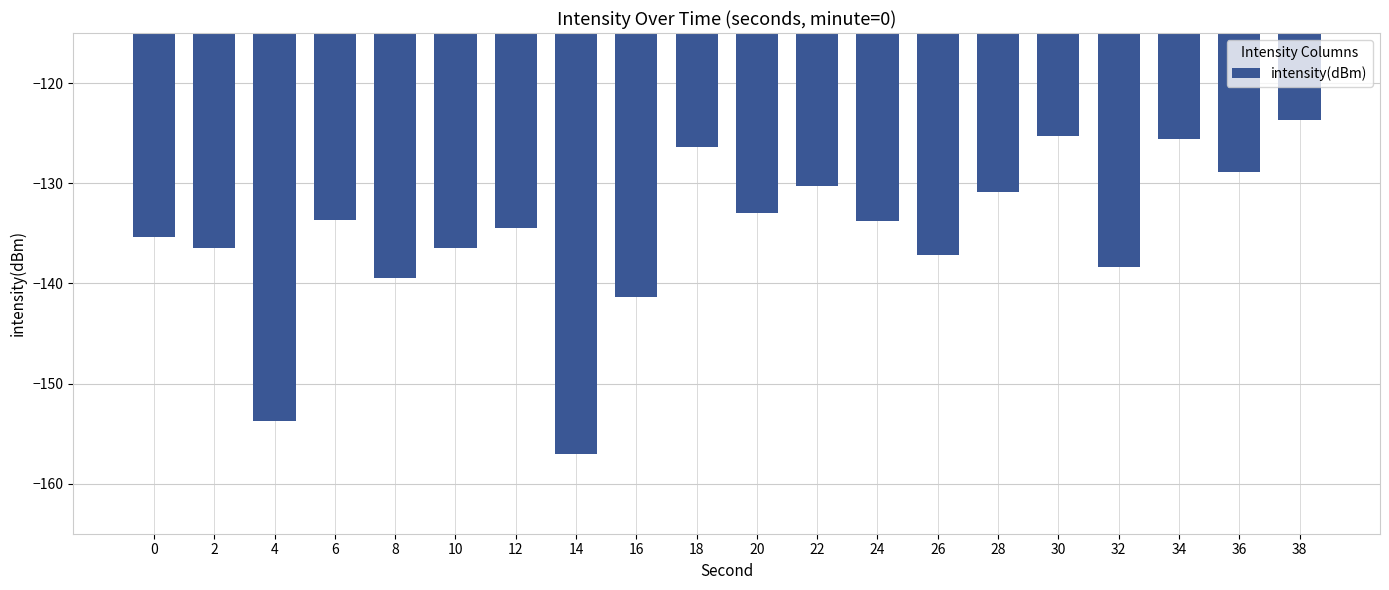

What is the difference between the maximum and minimum values?

33.3